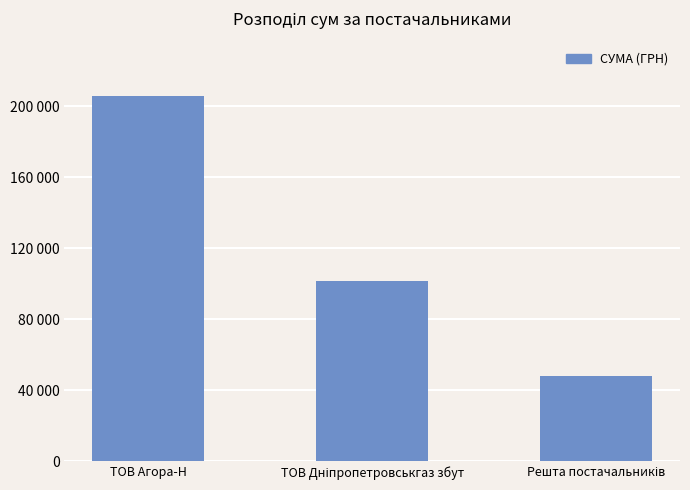

The value at Решта постачальників is 71867.4. True or false?

False